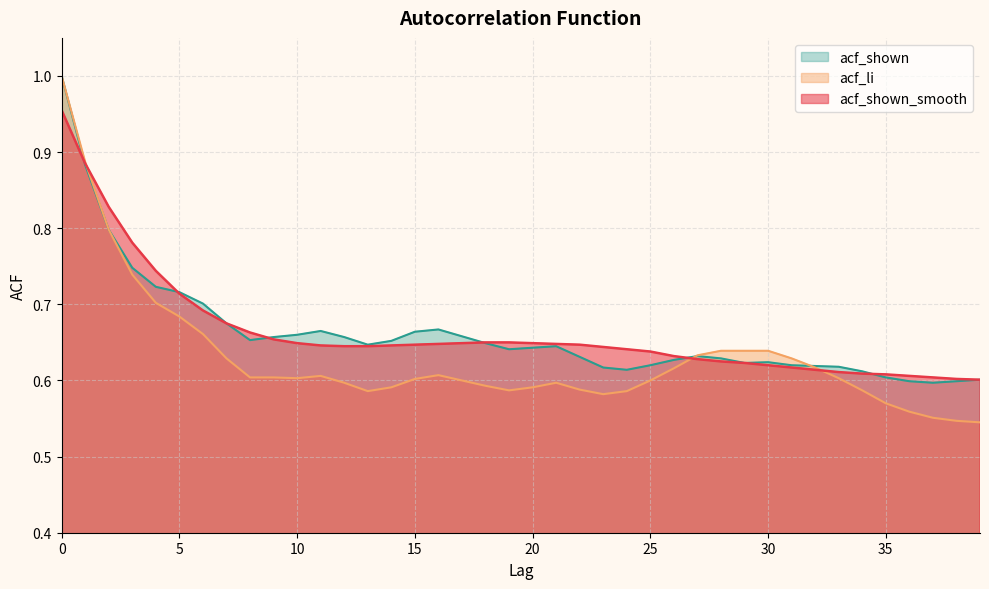

Is the value of acf_shown_smooth at 17 greater than the value of acf_li at 35?

Yes